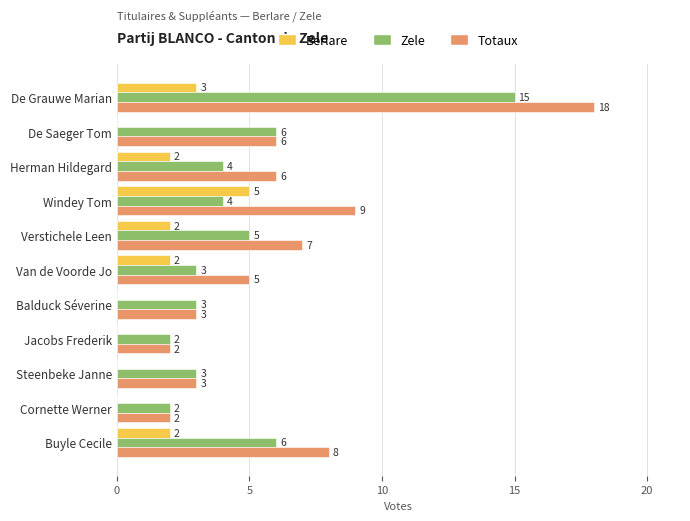

What is the sum of the Totaux values at Herman Hildegard and Windey Tom?

15